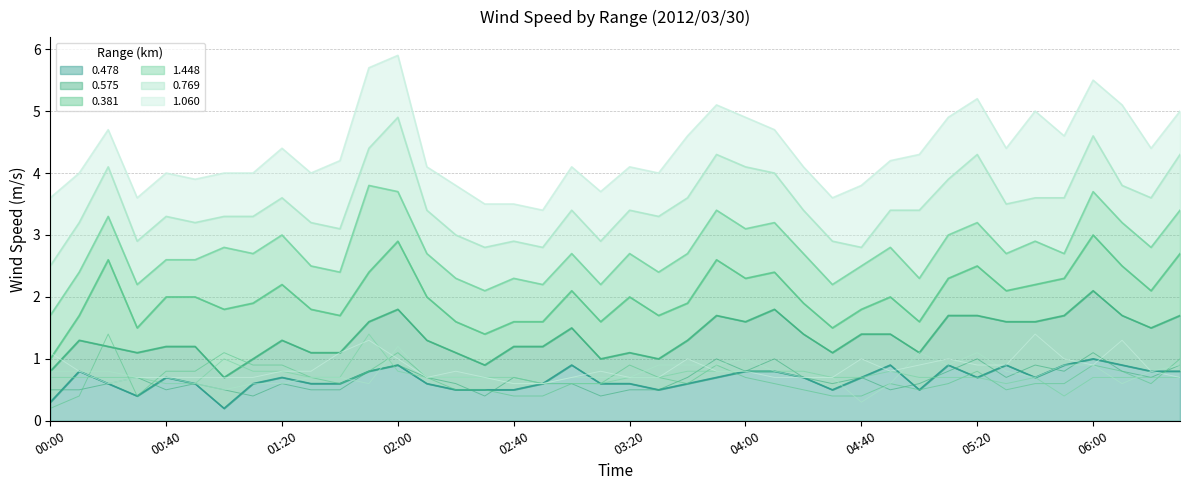

Does the chart have visible grid lines?

Yes